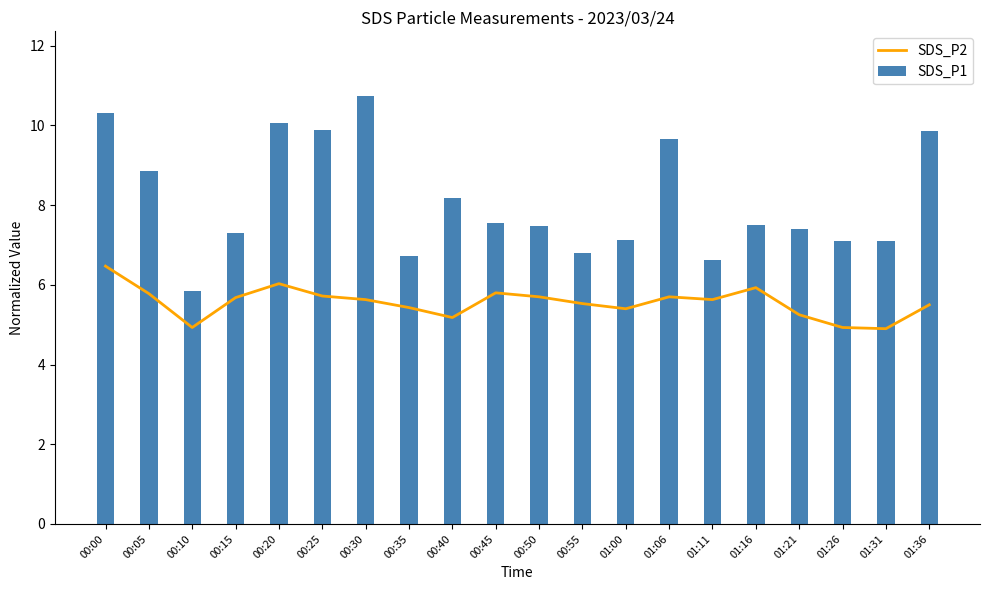

What is the sum of all values?

111.1